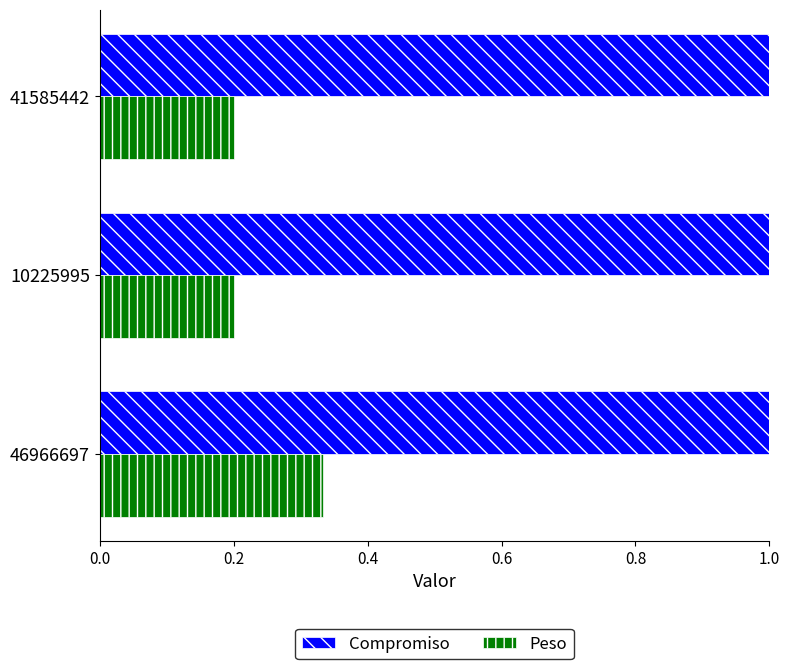

True or false: Peso has a value of 0.1 at 41585442.

False